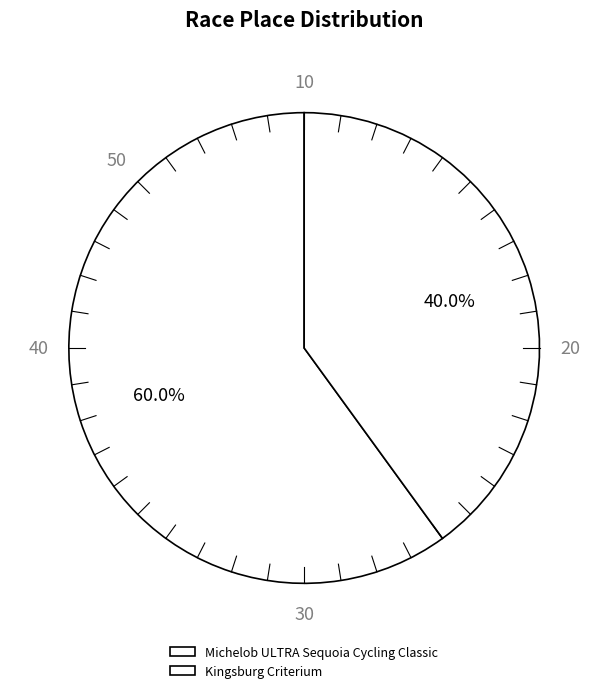

Which has a higher value, Kingsburg Criterium or Michelob ULTRA Sequoia Cycling Classic?

Michelob ULTRA Sequoia Cycling Classic